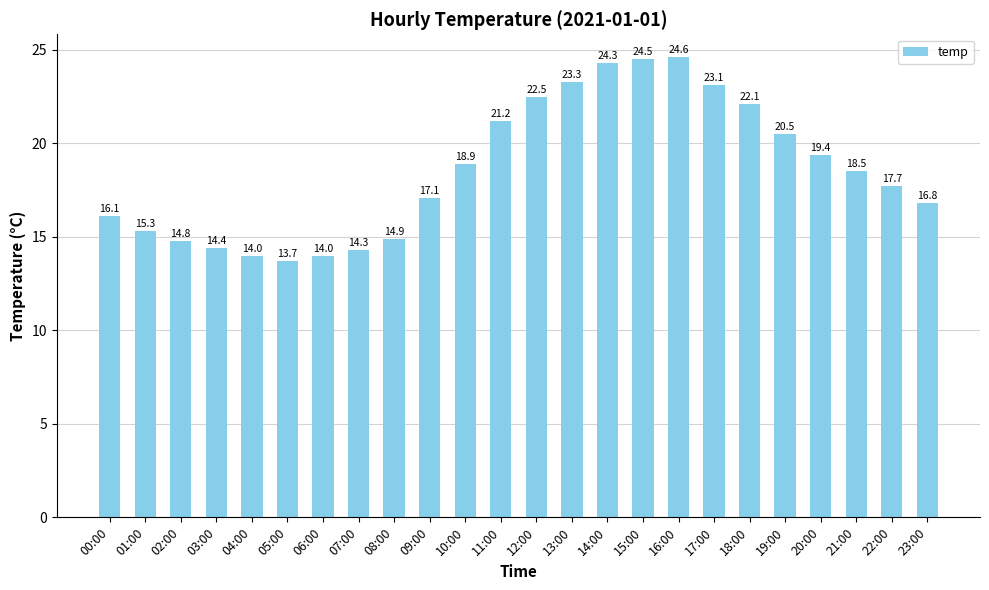

What is the change in value from 09:00 to 19:00?

+3.4